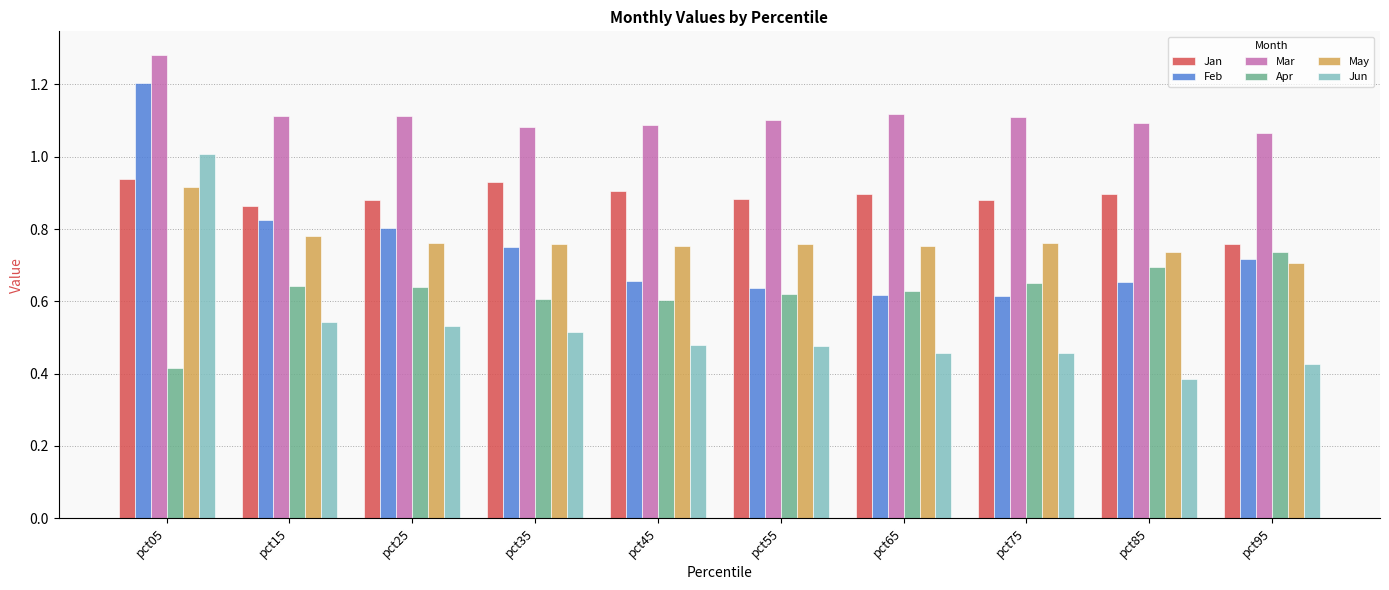

How many bars are there in total?

60